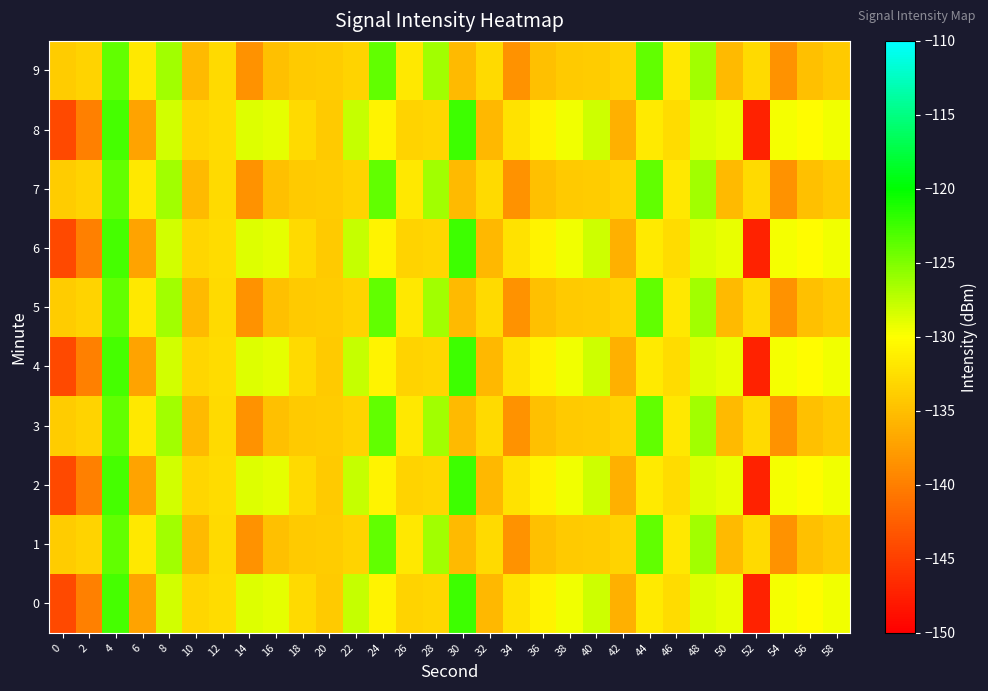

Reading right to left, transcribe all the data shown in this chart.

0: 58=-129.4	56=-130.2	54=-129.5	52=-147.3	50=-129.1	48=-128.7	46=-132.7	44=-131.6	42=-136.2	40=-128.0	38=-129.4	36=-130.9	34=-132.3	32=-135.5	30=-122.5	28=-133.2	26=-133.4	24=-130.9	22=-127.8	20=-134.1	18=-132.9	16=-128.9	14=-128.7	12=-132.7	10=-133.2	8=-128.2	6=-137.2	4=-122.8	2=-139.9	0=-144.2
1: 58=-134.2	56=-134.9	54=-138.5	52=-132.9	50=-135.3	48=-126.3	46=-131.8	44=-123.8	42=-133.4	40=-133.9	38=-134.2	36=-134.9	34=-138.5	32=-132.9	30=-135.3	28=-126.3	26=-131.8	24=-123.8	22=-133.4	20=-133.9	18=-134.2	16=-134.9	14=-138.5	12=-132.9	10=-135.3	8=-126.3	6=-131.8	4=-123.8	2=-133.4	0=-133.9
2: 58=-129.4	56=-130.2	54=-129.5	52=-147.3	50=-129.1	48=-128.7	46=-132.7	44=-131.6	42=-136.2	40=-128.0	38=-129.4	36=-130.9	34=-132.3	32=-135.5	30=-122.5	28=-133.2	26=-133.4	24=-130.9	22=-127.8	20=-134.1	18=-132.9	16=-128.9	14=-128.7	12=-132.7	10=-133.2	8=-128.2	6=-137.2	4=-122.8	2=-139.9	0=-144.2
3: 58=-134.2	56=-134.9	54=-138.5	52=-132.9	50=-135.3	48=-126.3	46=-131.8	44=-123.8	42=-133.4	40=-133.9	38=-134.2	36=-134.9	34=-138.5	32=-132.9	30=-135.3	28=-126.3	26=-131.8	24=-123.8	22=-133.4	20=-133.9	18=-134.2	16=-134.9	14=-138.5	12=-132.9	10=-135.3	8=-126.3	6=-131.8	4=-123.8	2=-133.4	0=-133.9
4: 58=-129.4	56=-130.2	54=-129.5	52=-147.3	50=-129.1	48=-128.7	46=-132.7	44=-131.6	42=-136.2	40=-128.0	38=-129.4	36=-130.9	34=-132.3	32=-135.5	30=-122.5	28=-133.2	26=-133.4	24=-130.9	22=-127.8	20=-134.1	18=-132.9	16=-128.9	14=-128.7	12=-132.7	10=-133.2	8=-128.2	6=-137.2	4=-122.8	2=-139.9	0=-144.2
5: 58=-134.2	56=-134.9	54=-138.5	52=-132.9	50=-135.3	48=-126.3	46=-131.8	44=-123.8	42=-133.4	40=-133.9	38=-134.2	36=-134.9	34=-138.5	32=-132.9	30=-135.3	28=-126.3	26=-131.8	24=-123.8	22=-133.4	20=-133.9	18=-134.2	16=-134.9	14=-138.5	12=-132.9	10=-135.3	8=-126.3	6=-131.8	4=-123.8	2=-133.4	0=-133.9
6: 58=-129.4	56=-130.2	54=-129.5	52=-147.3	50=-129.1	48=-128.7	46=-132.7	44=-131.6	42=-136.2	40=-128.0	38=-129.4	36=-130.9	34=-132.3	32=-135.5	30=-122.5	28=-133.2	26=-133.4	24=-130.9	22=-127.8	20=-134.1	18=-132.9	16=-128.9	14=-128.7	12=-132.7	10=-133.2	8=-128.2	6=-137.2	4=-122.8	2=-139.9	0=-144.2
7: 58=-134.2	56=-134.9	54=-138.5	52=-132.9	50=-135.3	48=-126.3	46=-131.8	44=-123.8	42=-133.4	40=-133.9	38=-134.2	36=-134.9	34=-138.5	32=-132.9	30=-135.3	28=-126.3	26=-131.8	24=-123.8	22=-133.4	20=-133.9	18=-134.2	16=-134.9	14=-138.5	12=-132.9	10=-135.3	8=-126.3	6=-131.8	4=-123.8	2=-133.4	0=-133.9
8: 58=-129.4	56=-130.2	54=-129.5	52=-147.3	50=-129.1	48=-128.7	46=-132.7	44=-131.6	42=-136.2	40=-128.0	38=-129.4	36=-130.9	34=-132.3	32=-135.5	30=-122.5	28=-133.2	26=-133.4	24=-130.9	22=-127.8	20=-134.1	18=-132.9	16=-128.9	14=-128.7	12=-132.7	10=-133.2	8=-128.2	6=-137.2	4=-122.8	2=-139.9	0=-144.2
9: 58=-134.2	56=-134.9	54=-138.5	52=-132.9	50=-135.3	48=-126.3	46=-131.8	44=-123.8	42=-133.4	40=-133.9	38=-134.2	36=-134.9	34=-138.5	32=-132.9	30=-135.3	28=-126.3	26=-131.8	24=-123.8	22=-133.4	20=-133.9	18=-134.2	16=-134.9	14=-138.5	12=-132.9	10=-135.3	8=-126.3	6=-131.8	4=-123.8	2=-133.4	0=-133.9